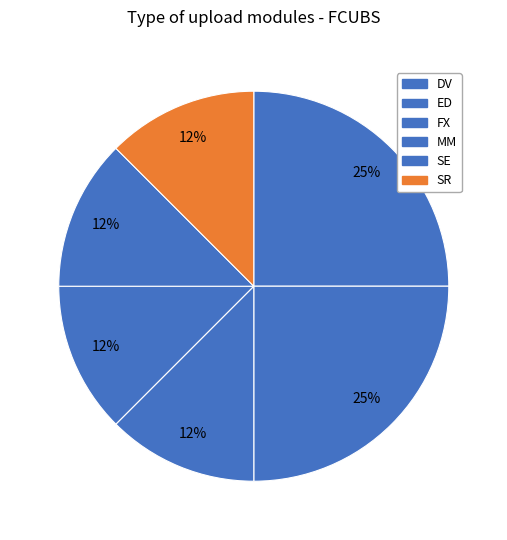

Which slice is the smallest?

FX